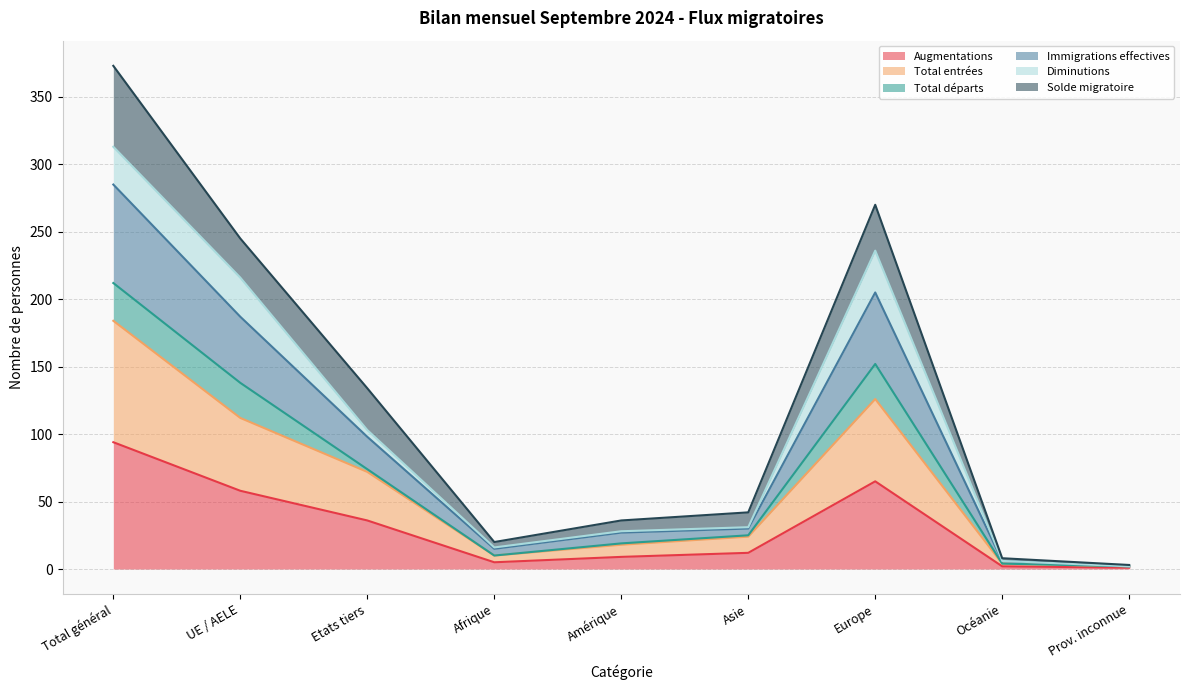

Which category has the highest value in the Augmentations series?

Total général